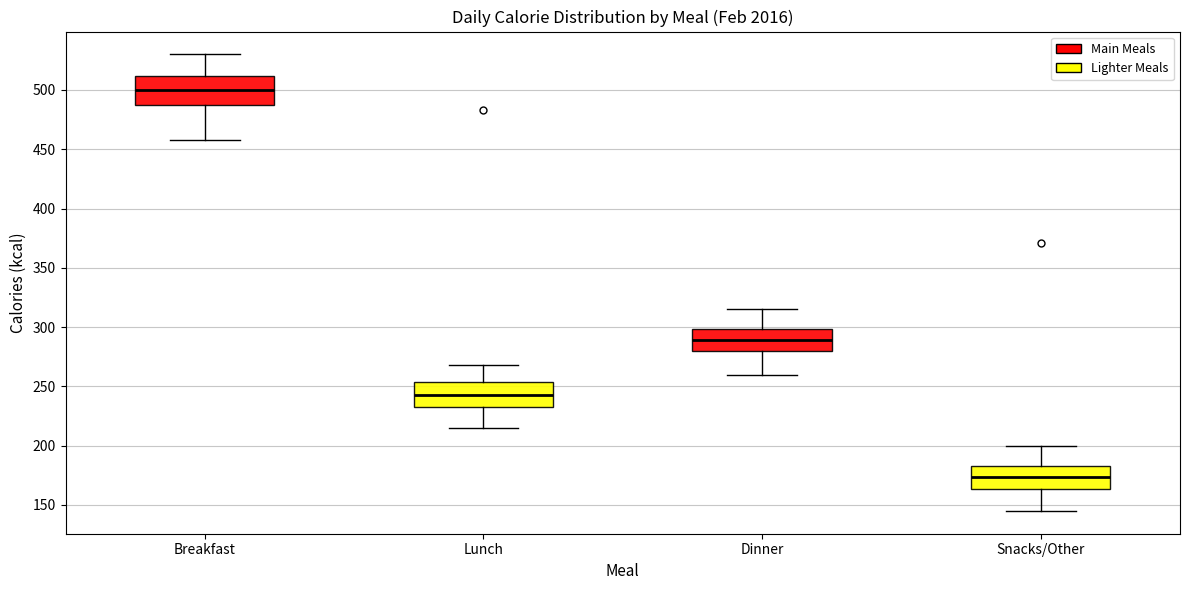

Reading left to right, read every box against the y-axis: the position of its median line, the range the box covers, and the ends of its whiskers. The values are not printed on the chart, so give them approximately, as read against the axis.

Breakfast: median 500, box 485 to 510, whiskers 460 to 530
Lunch: median 245, box 235 to 255, whiskers 215 to 270
Dinner: median 290, box 280 to 300, whiskers 260 to 315
Snacks/Other: median 175, box 165 to 185, whiskers 145 to 200